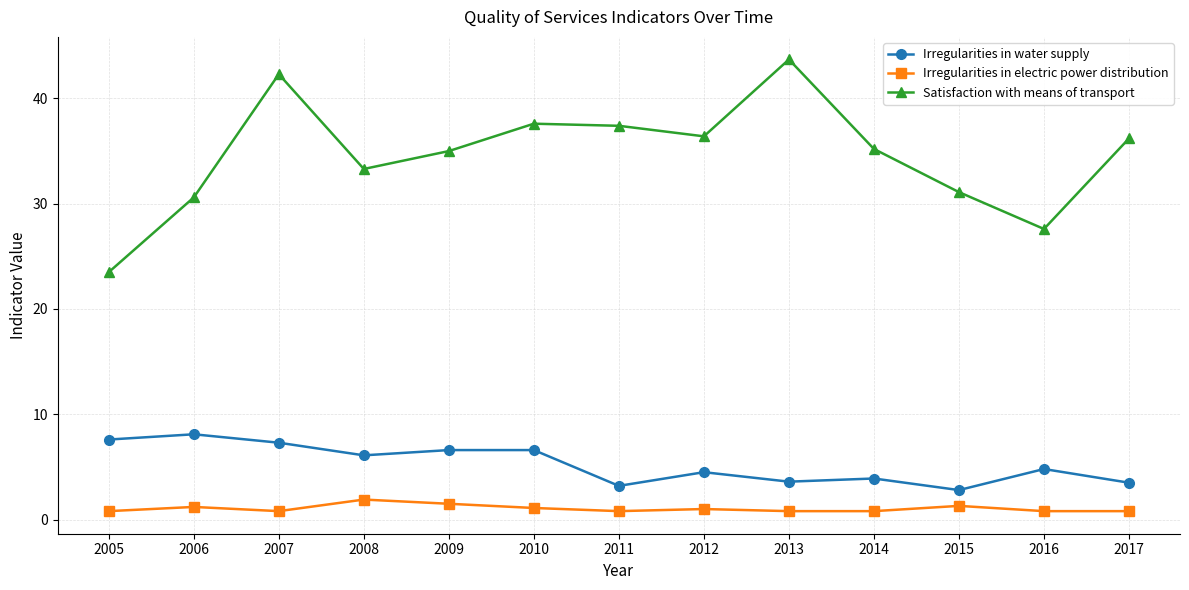

At how many categories does at least one series exceed 7?

13